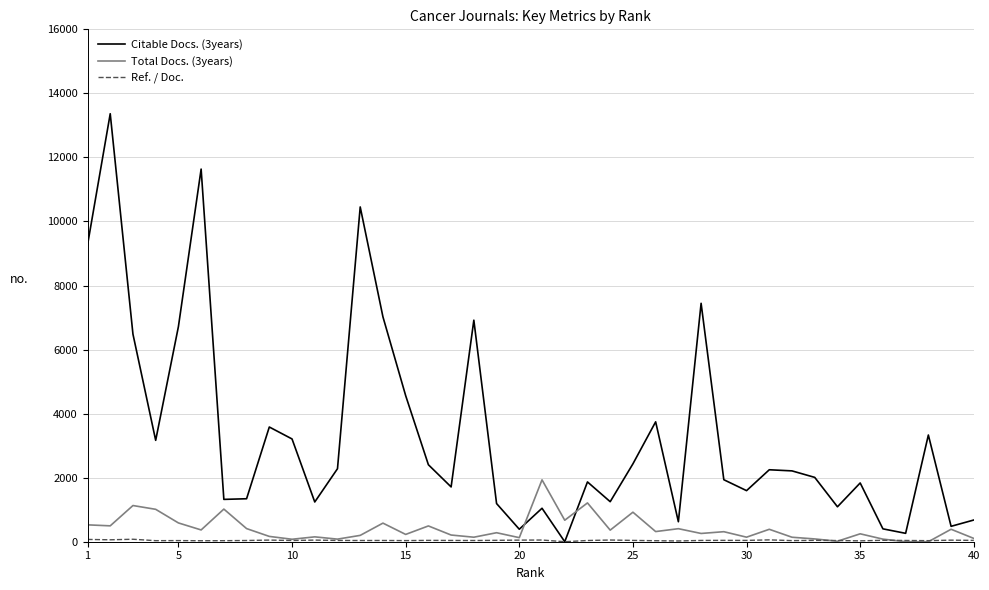

How many series are shown in this chart?

3